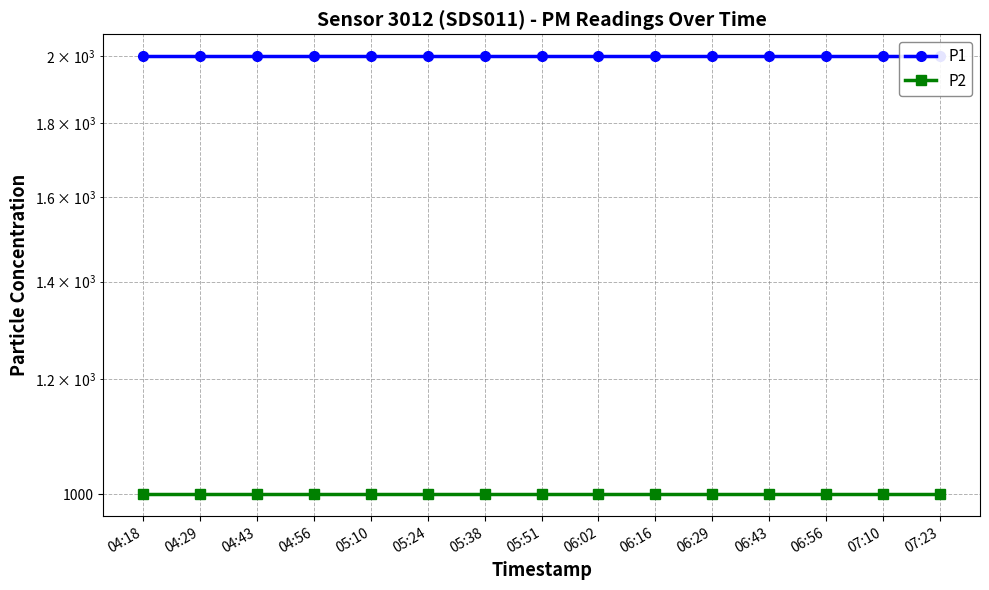

Does the chart have visible grid lines?

Yes